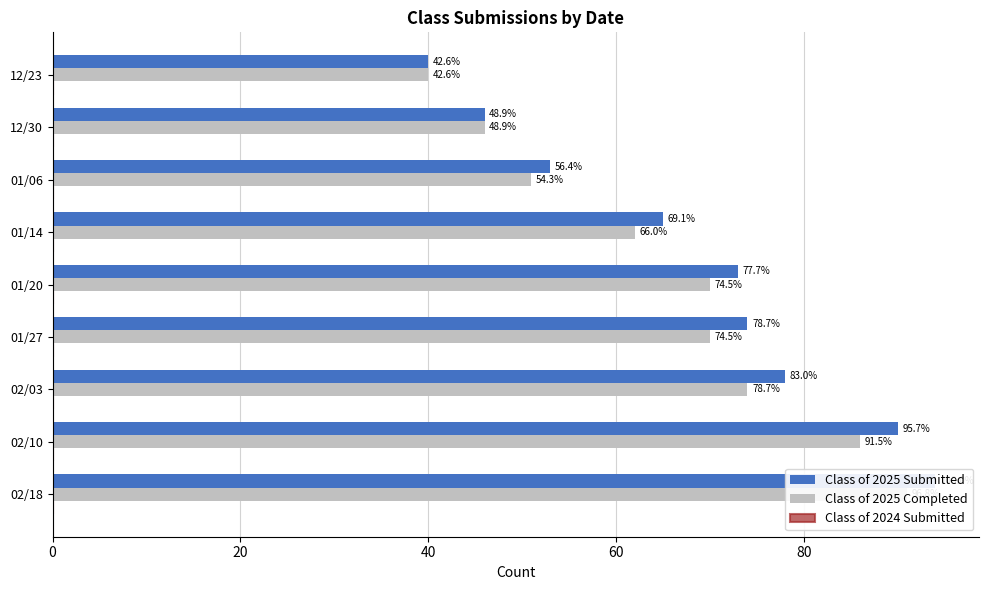

True or false: Class of 2025 Submitted has a value of 57.6 at 02/10.

False